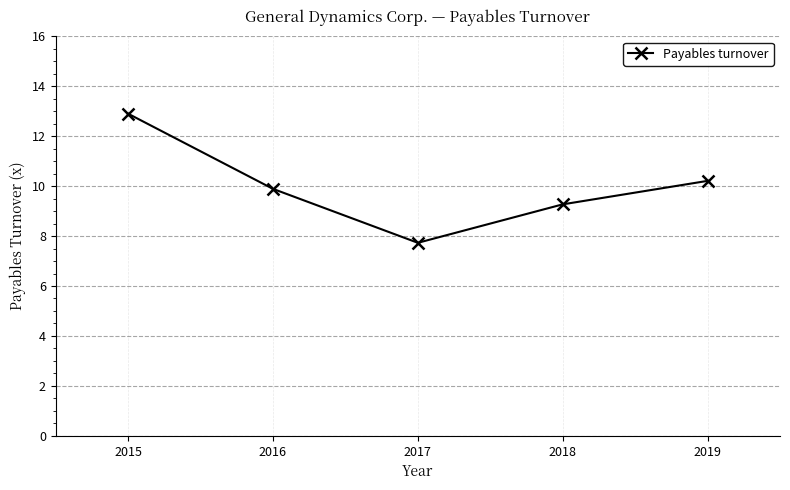

What is the value of the 5th point from the left?

10.2